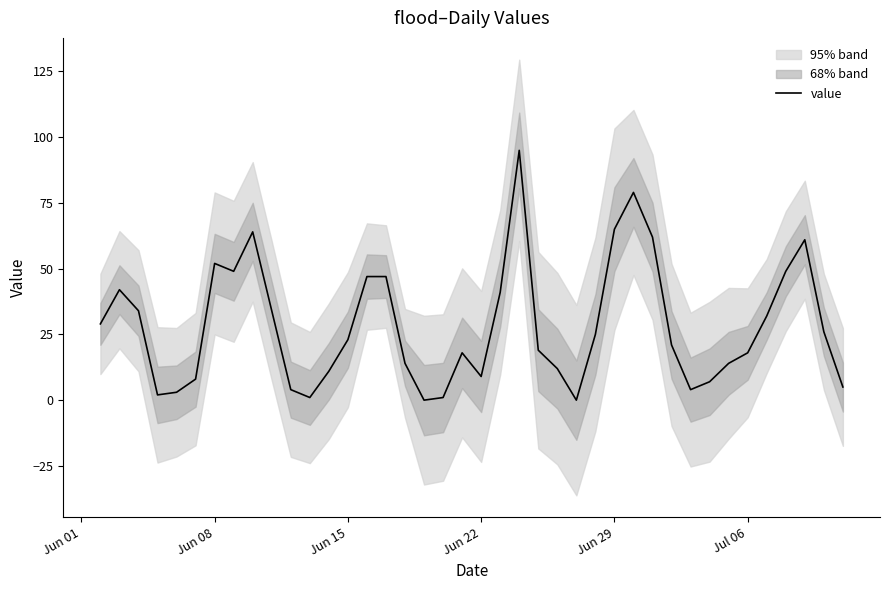

What is the difference between the maximum and minimum values?

95